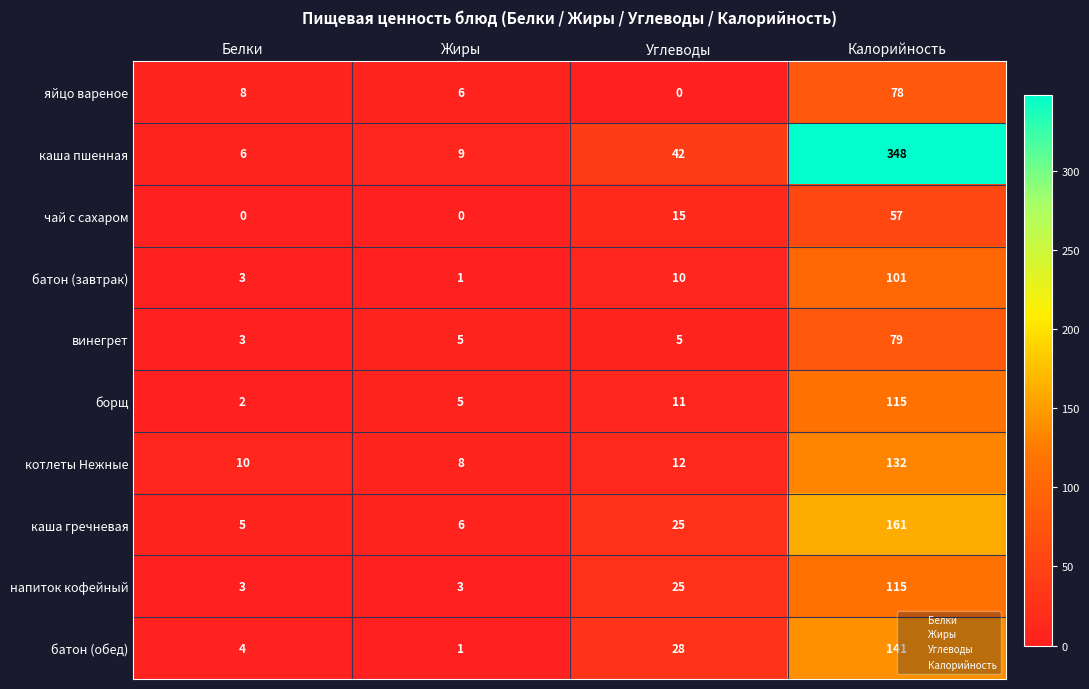

Where is напиток кофейный nearest to the value 59?

Углеводы